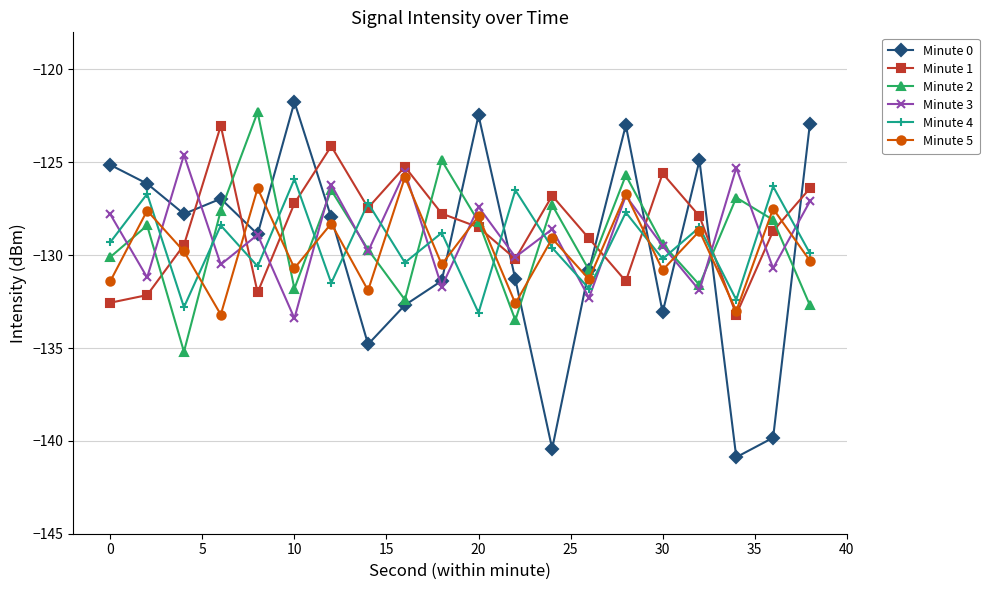

At how many categories does at least one series exceed -134?

20